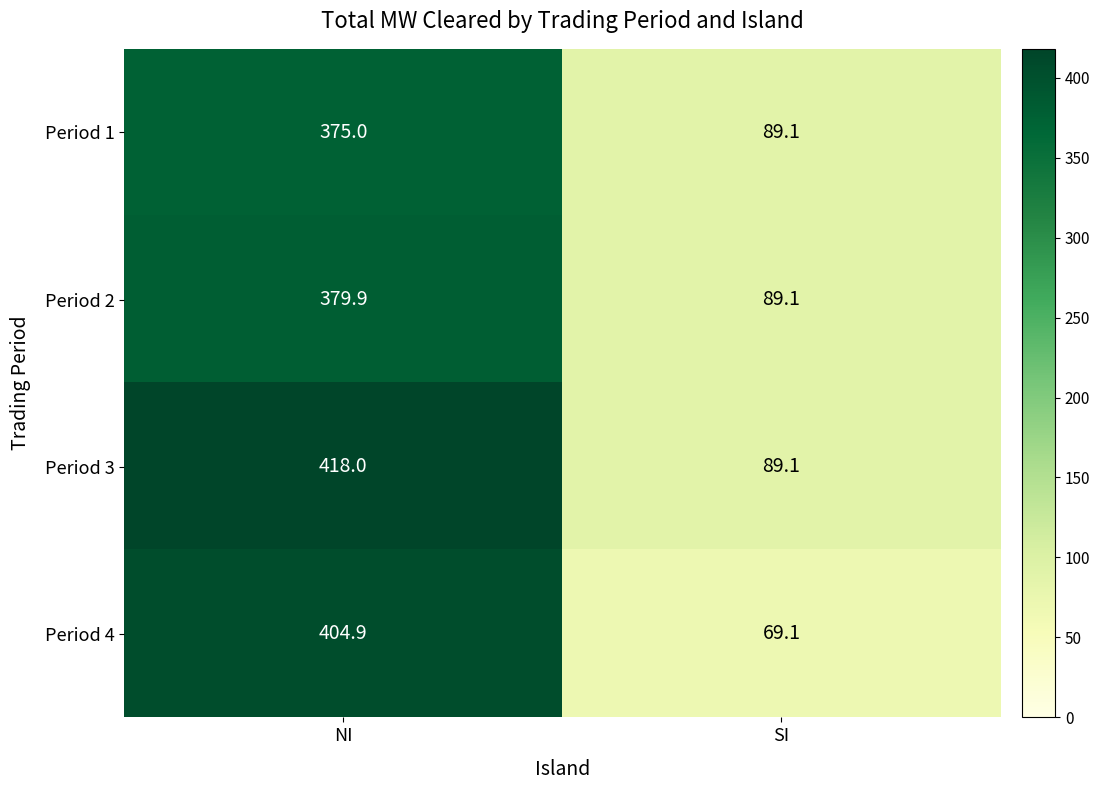

What is the total value across all series at SI?

336.4